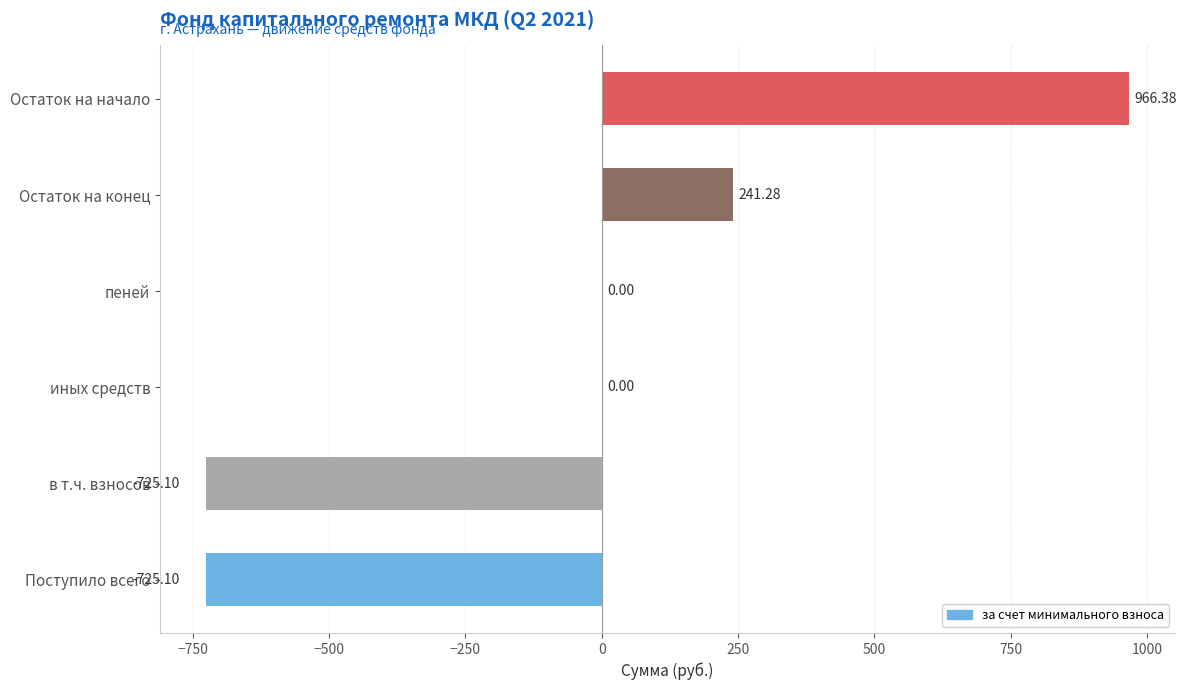

Which label corresponds to the largest value in the chart?

Остаток на начало